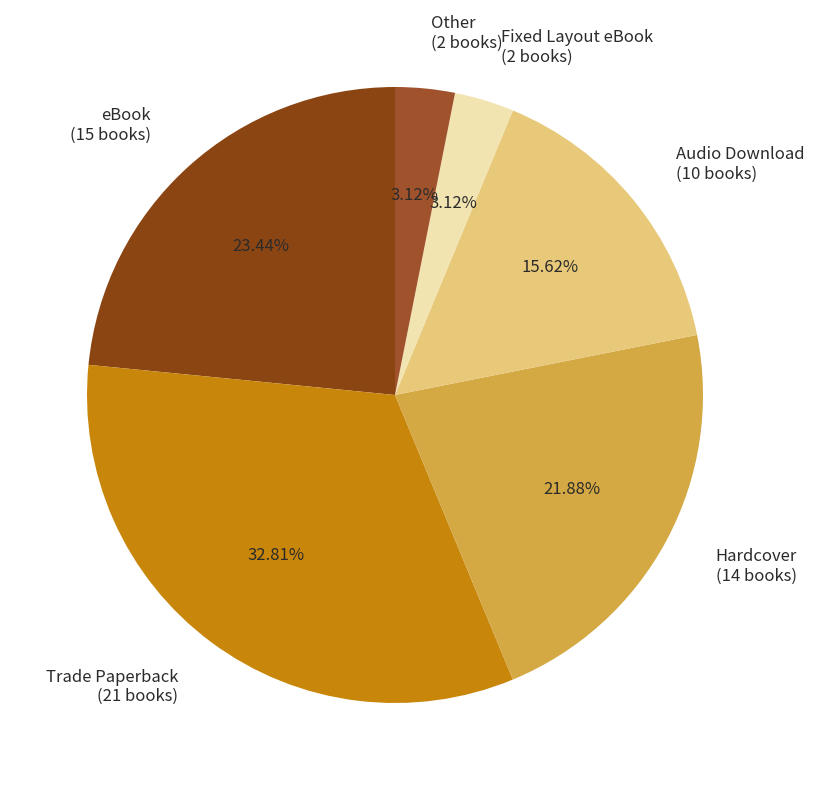

Is eBook the majority of the pie?

No